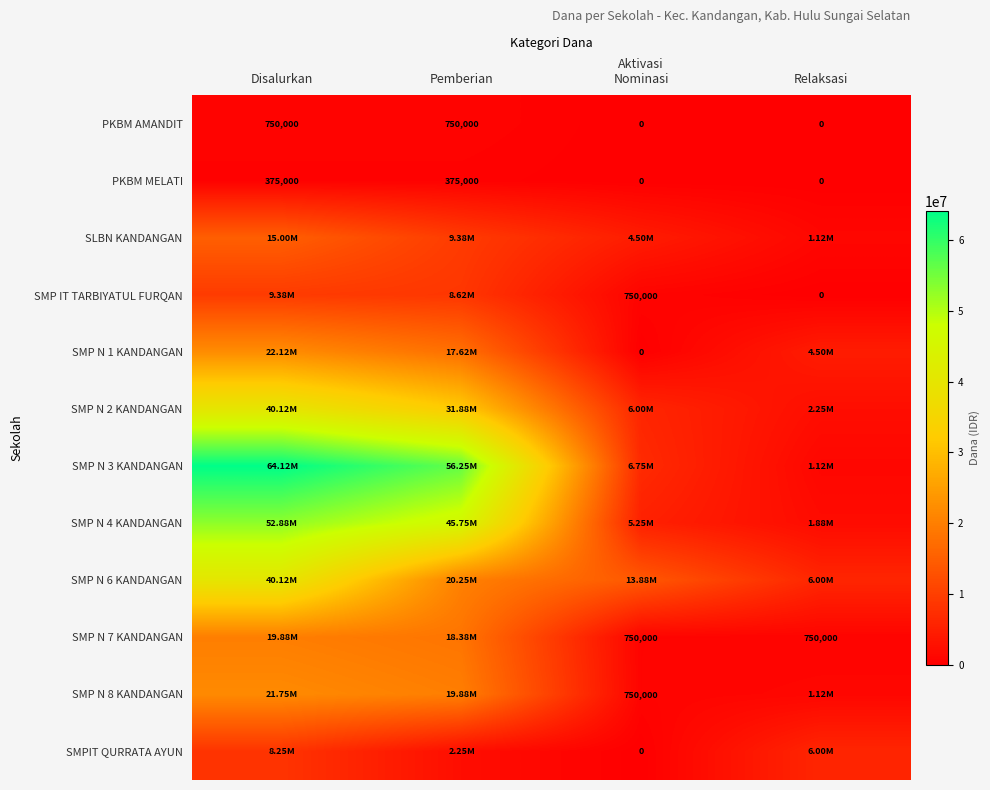

What is the average value of the PKBM AMANDIT series?

375000